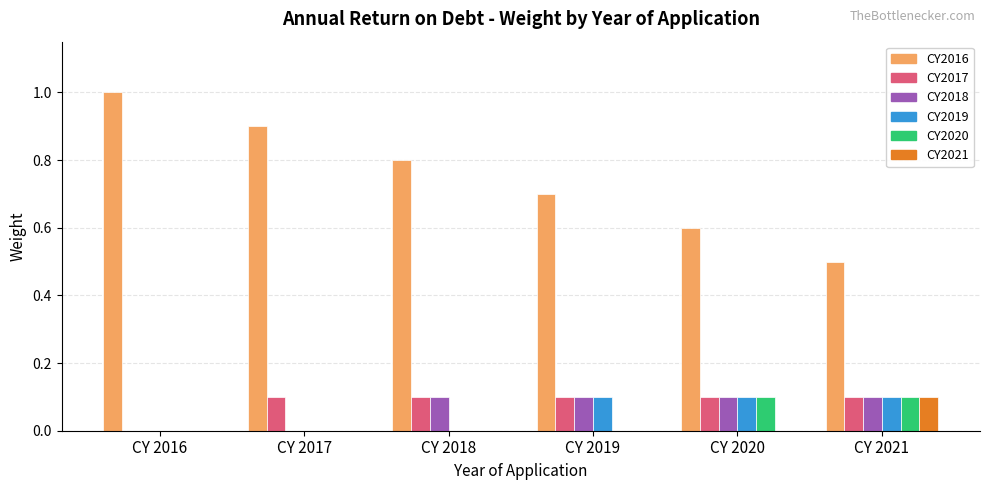

Reading left to right, what are all the values shown in this chart?

CY2016: 1.0	0.9	0.8	0.7	0.6	0.5
CY2017: 0.0	0.1	0.1	0.1	0.1	0.1
CY2018: 0.0	0.0	0.1	0.1	0.1	0.1
CY2019: 0.0	0.0	0.0	0.1	0.1	0.1
CY2020: 0.0	0.0	0.0	0.0	0.1	0.1
CY2021: 0.0	0.0	0.0	0.0	0.0	0.1